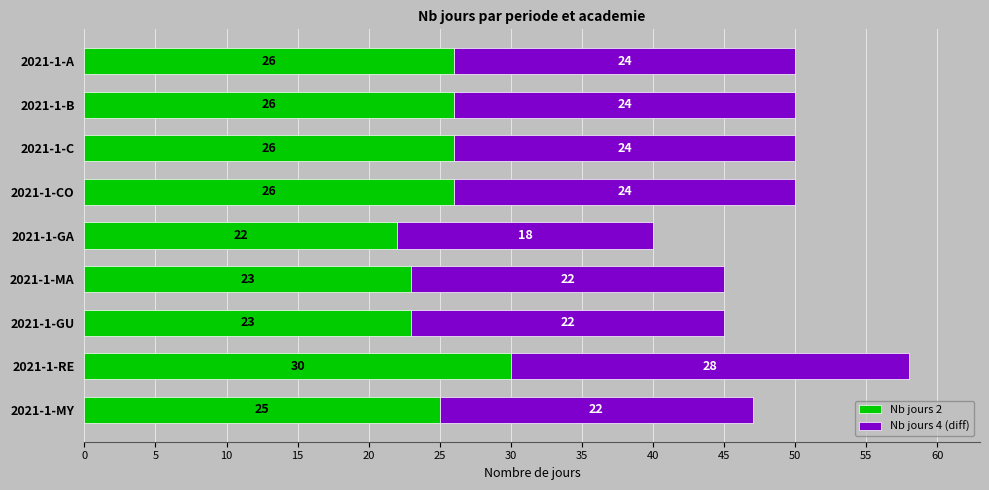

How many data points does each series have?

9